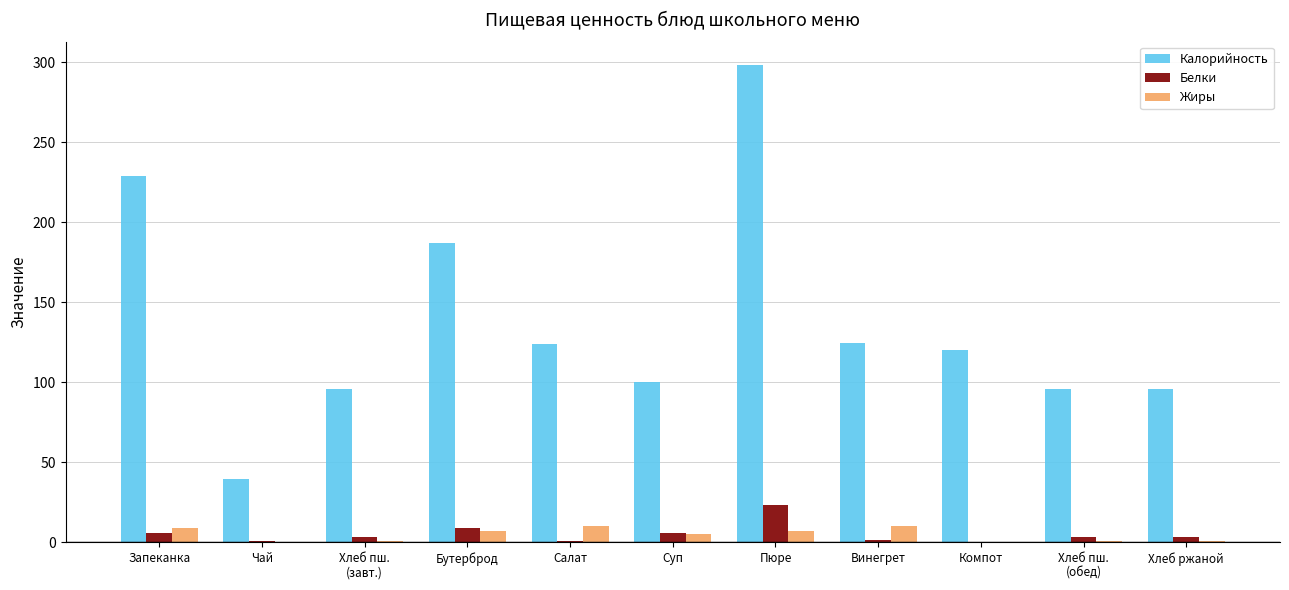

What is the average value of the Жиры series?

4.5